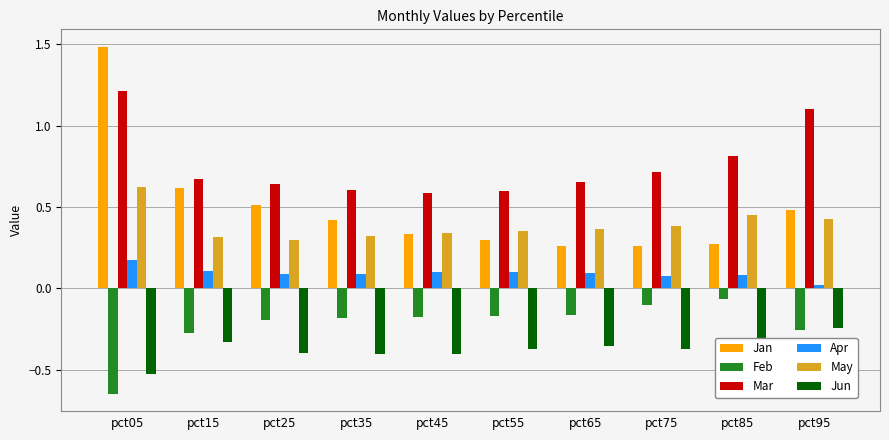

Does the chart contain any negative values?

Yes